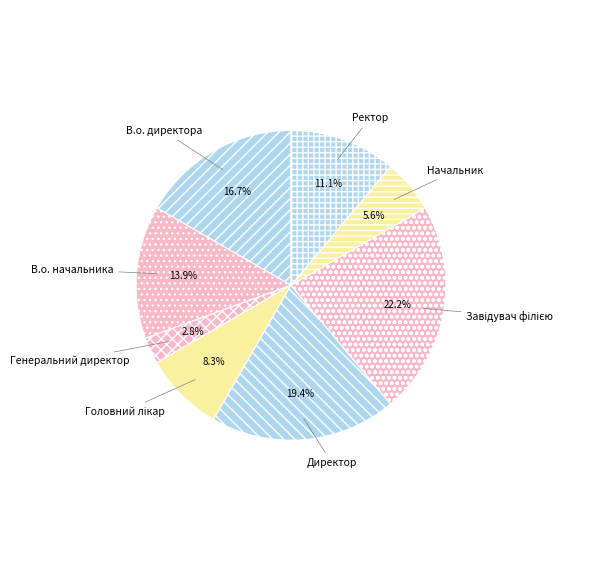

The Ректор slice represents 11% of the pie. True or false?

True